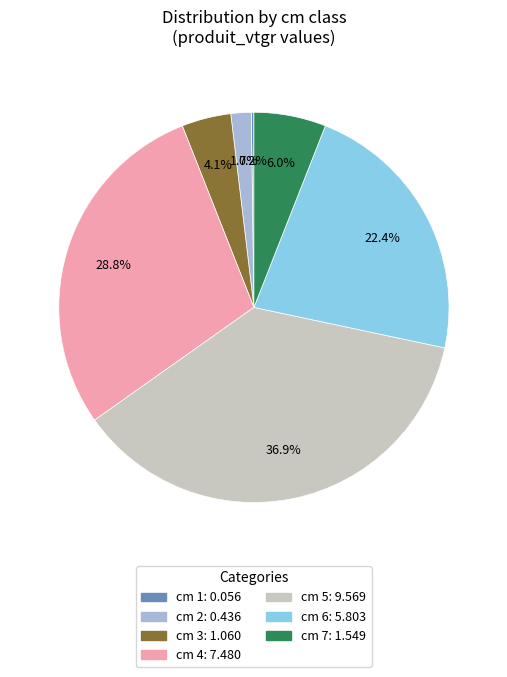

Is there a majority slice in this chart?

No